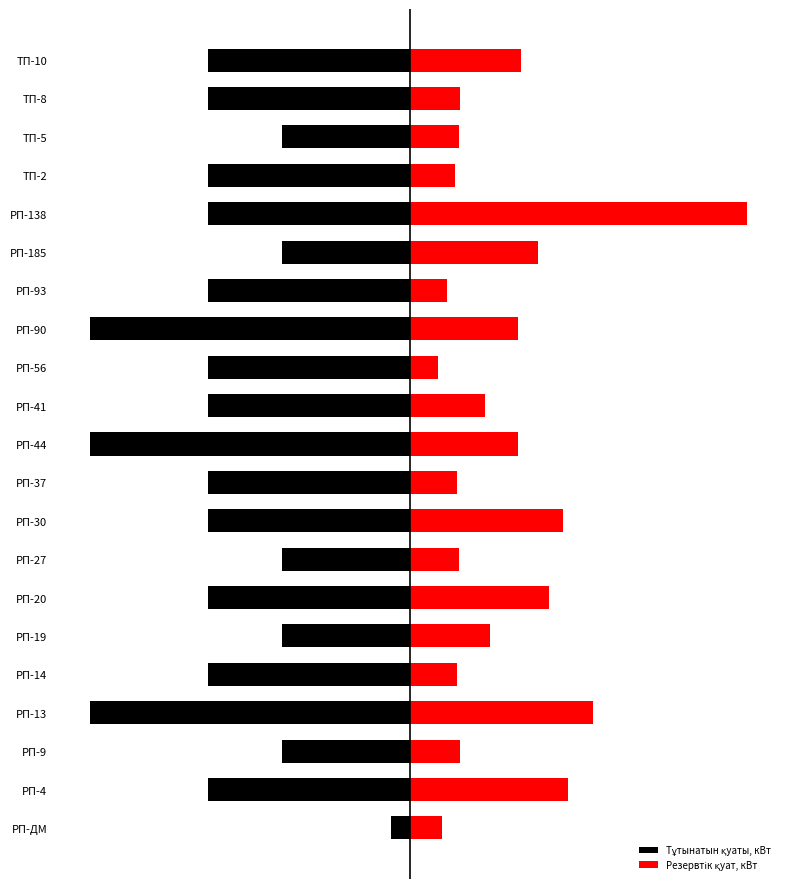

What is the approximate value of Тұтынатын қуаты, кВт at 3?

-900